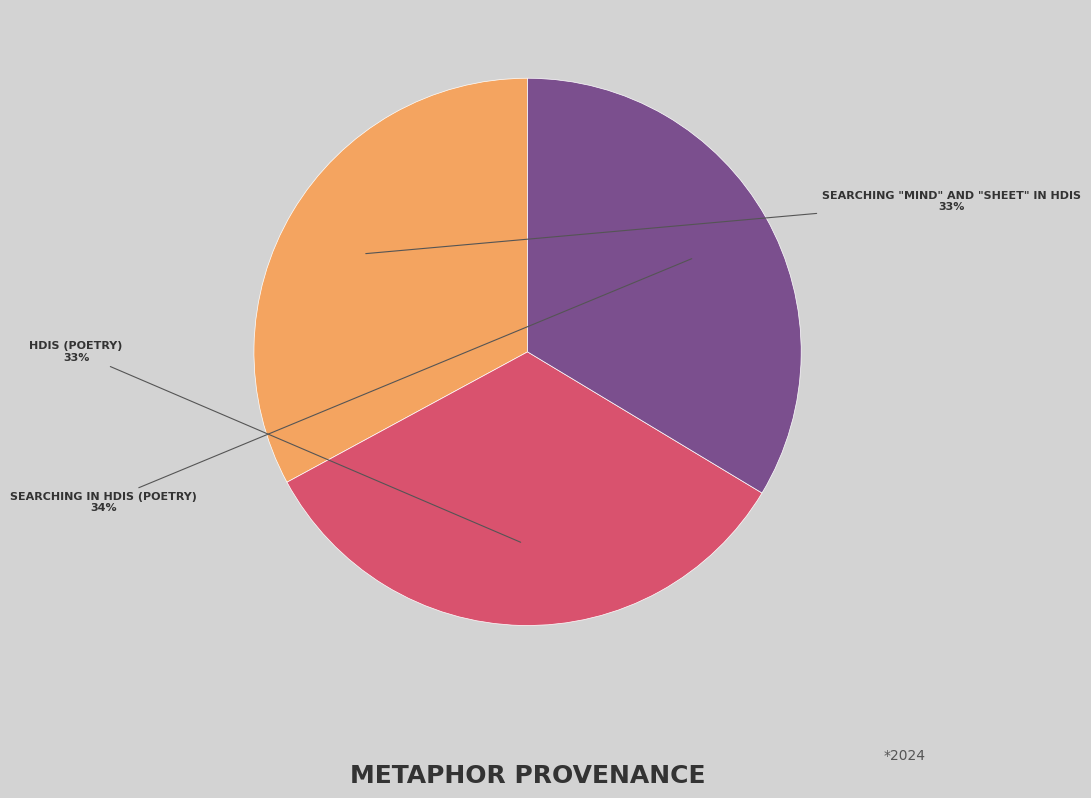

Is there a majority slice in this chart?

No